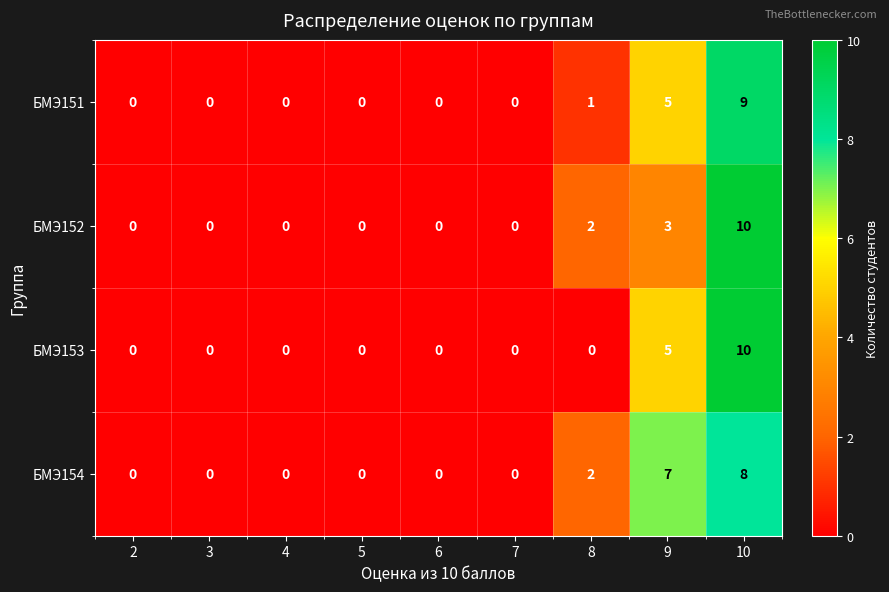

Count the БМЭ153 values in the range 0 to 1.

7